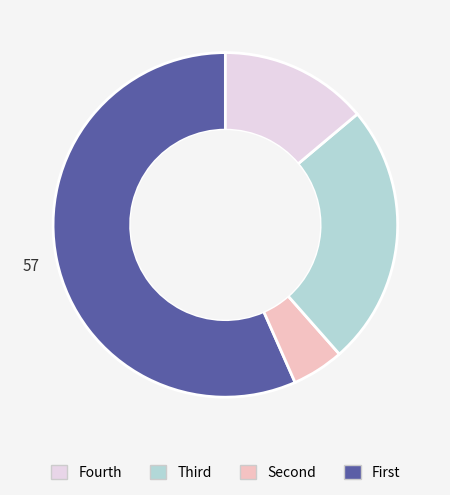

Is there a majority slice in this chart?

Yes